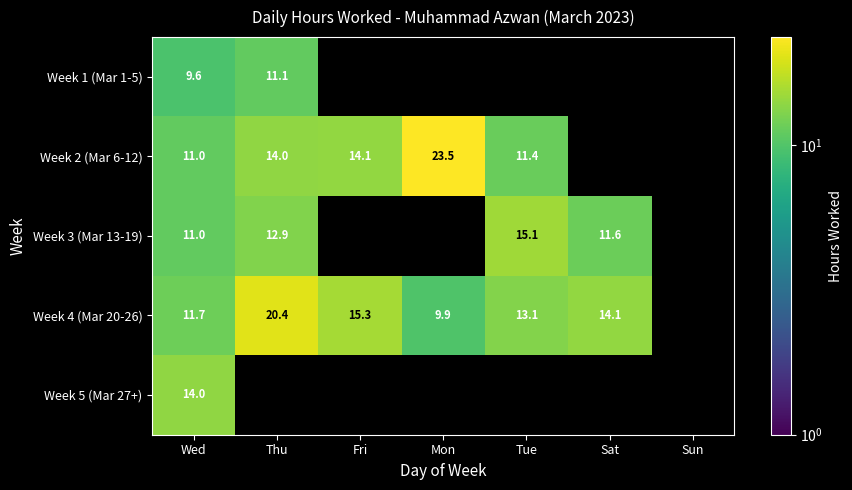

Is the value of Week 4 (Mar 20-26) at Thu greater than the value of Week 3 (Mar 13-19) at Wed?

Yes